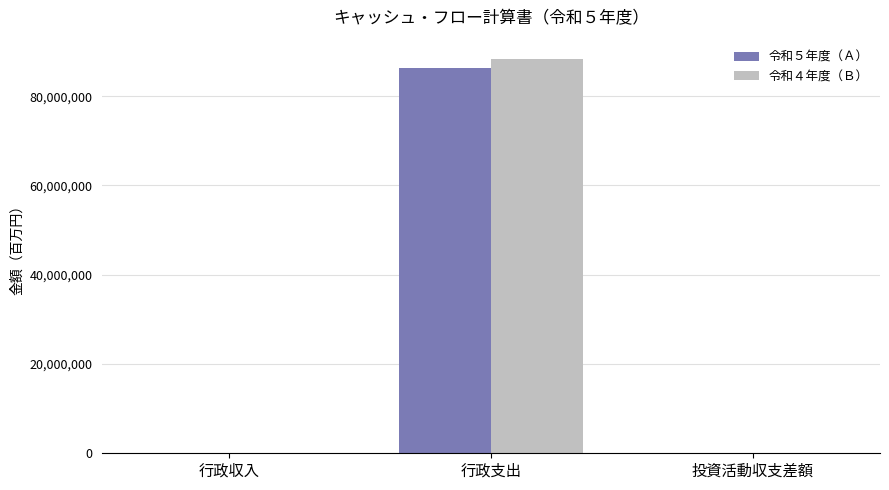

How many distinct data groups are displayed?

2